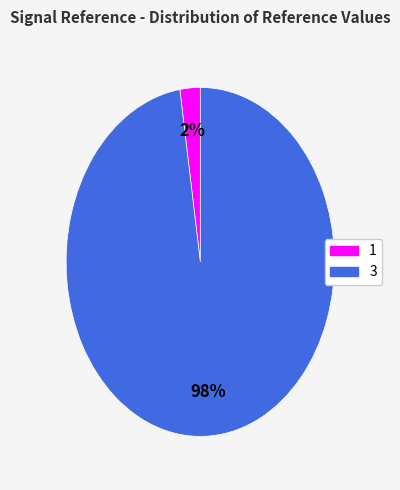

Between 1 and 3, which is larger?

3